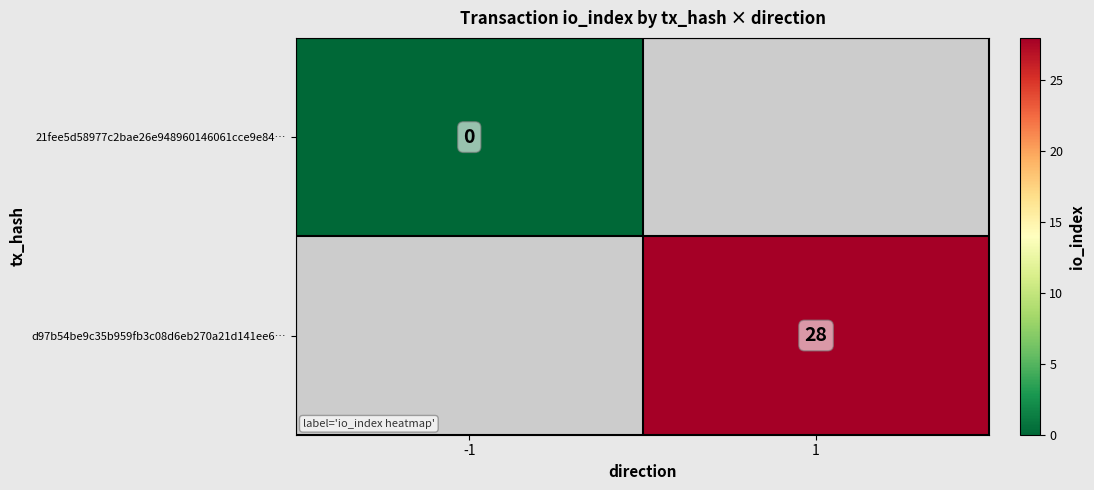

The d97b54be9c35b959fb3c08d6eb270a21d141ee6… series shows 28 at 1. True or false?

True